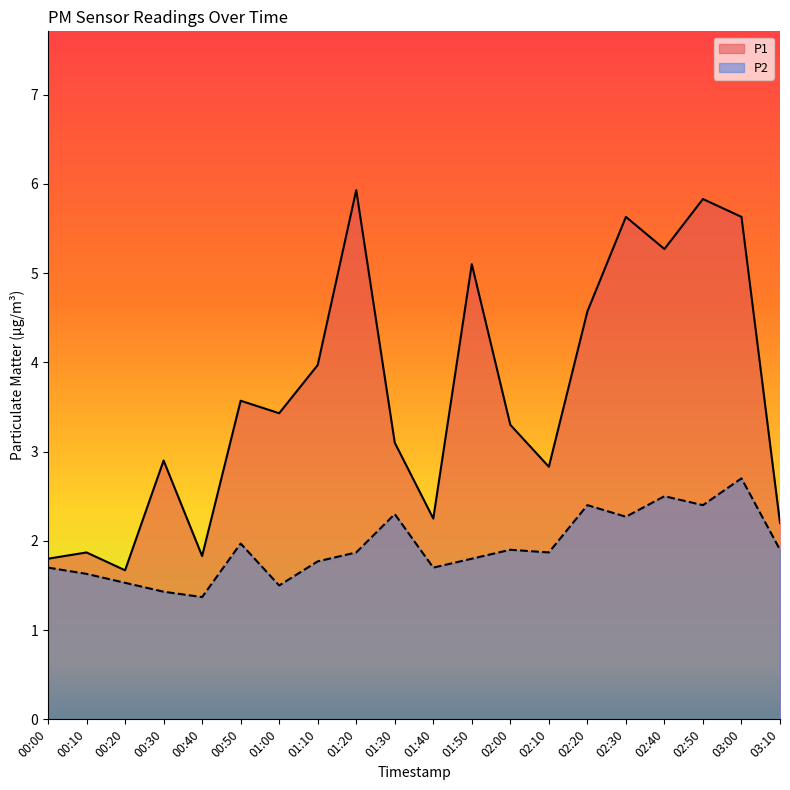

True or false: P2 and P1 intersect in this chart.

False